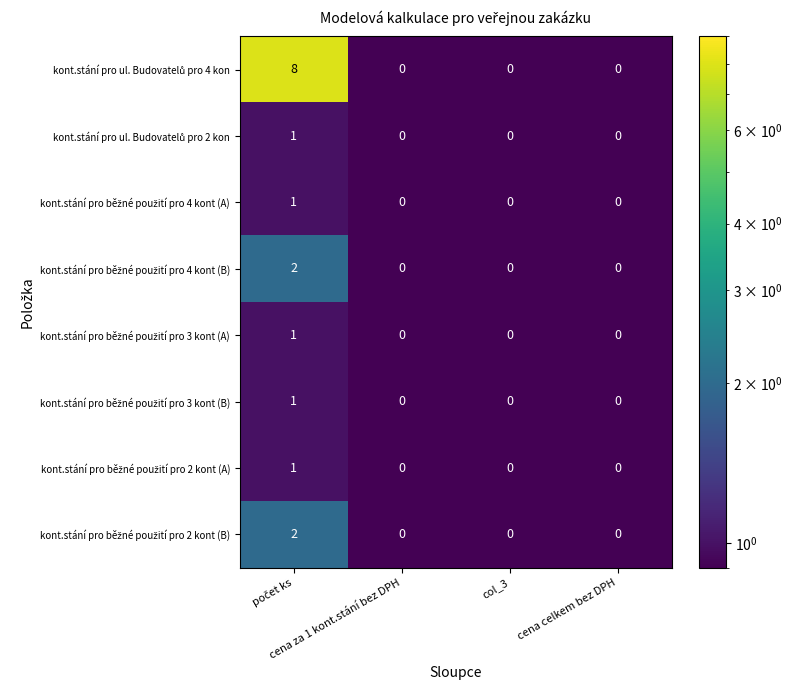

What is the greatest value displayed?

8